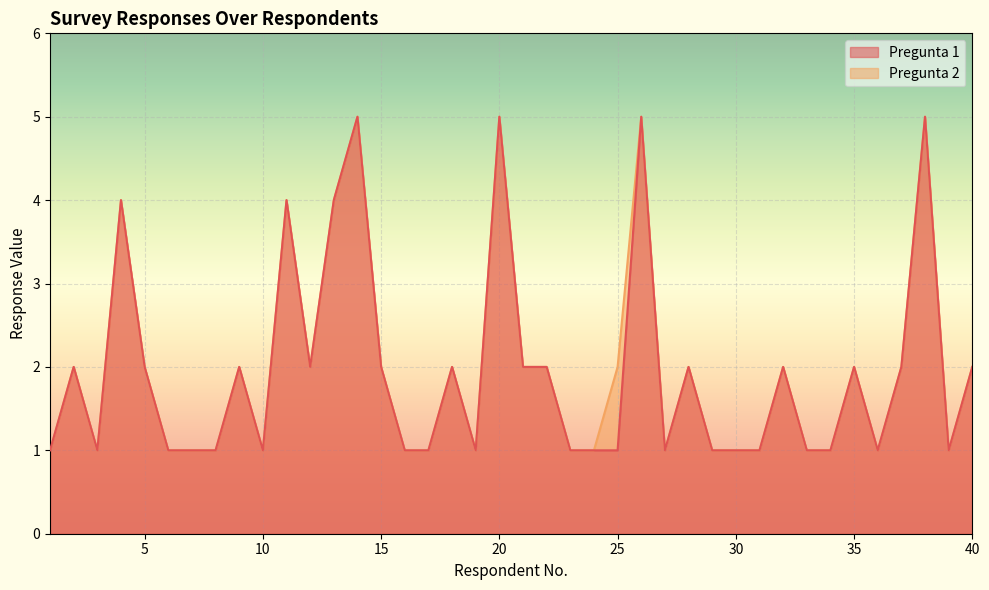

At which label does Pregunta 1 first exceed 2?

4